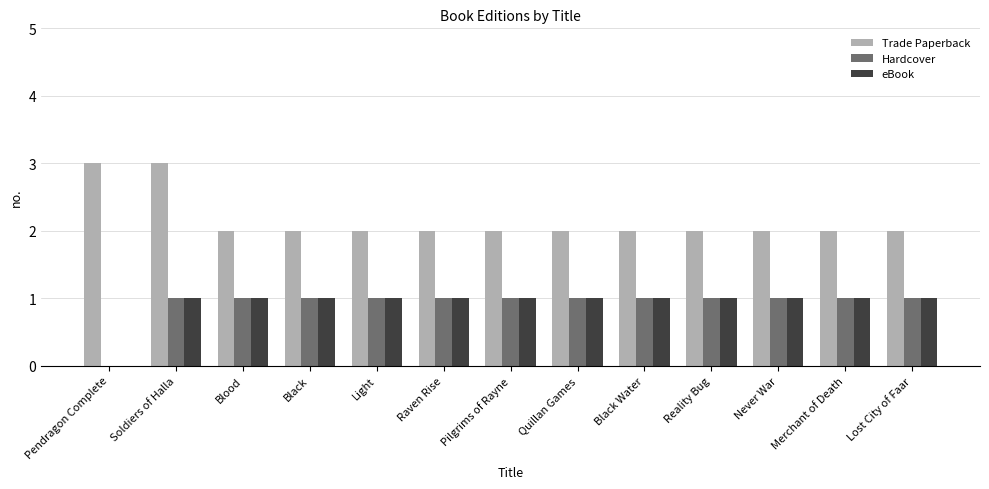

Reading left to right, extract all data points from this chart.

Trade Paperback: 3	3	2	2	2	2	2	2	2	2	2	2	2
Hardcover: 0	1	1	1	1	1	1	1	1	1	1	1	1
eBook: 0	1	1	1	1	1	1	1	1	1	1	1	1